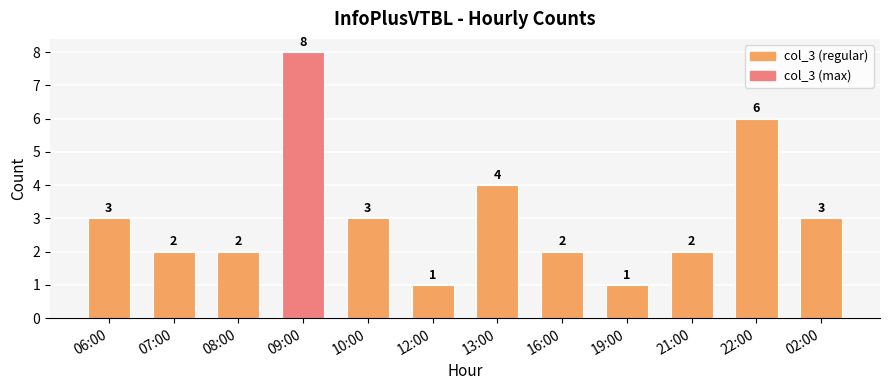

What is the maximum value shown in the chart?

8